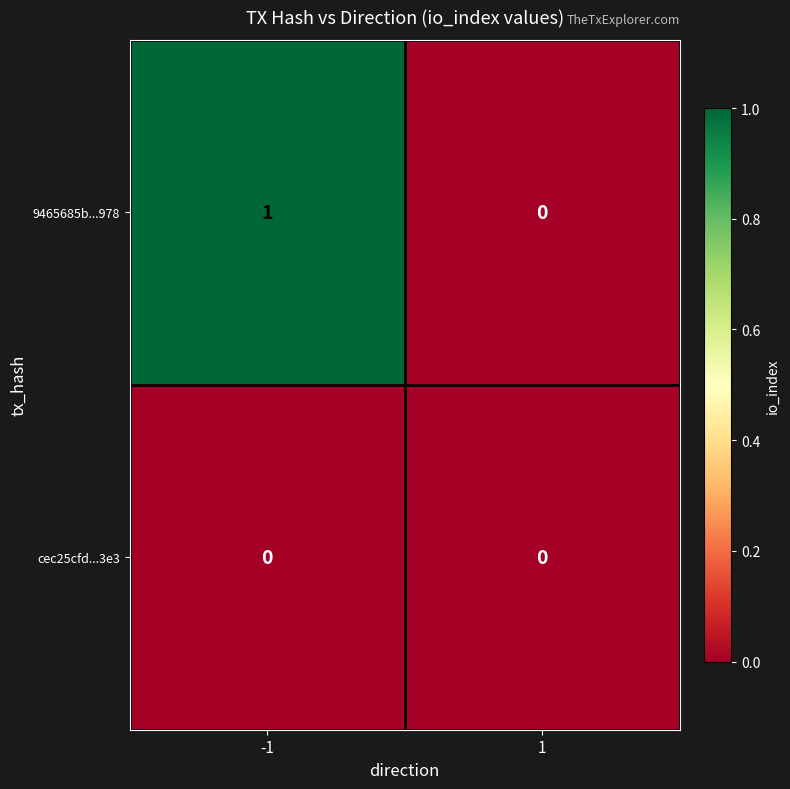

True or false: 9465685b...978 has a value of 1 at -1.

True